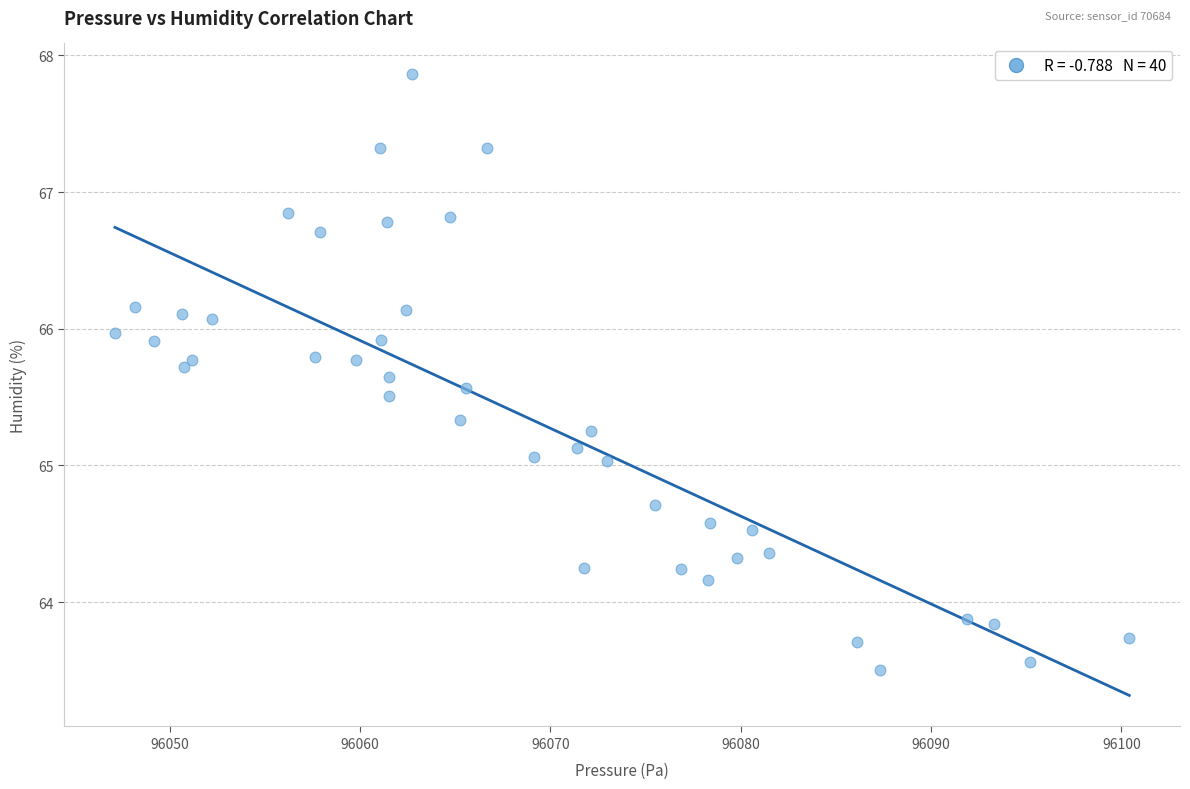

What is the range of X values (max minus min)?

53.3